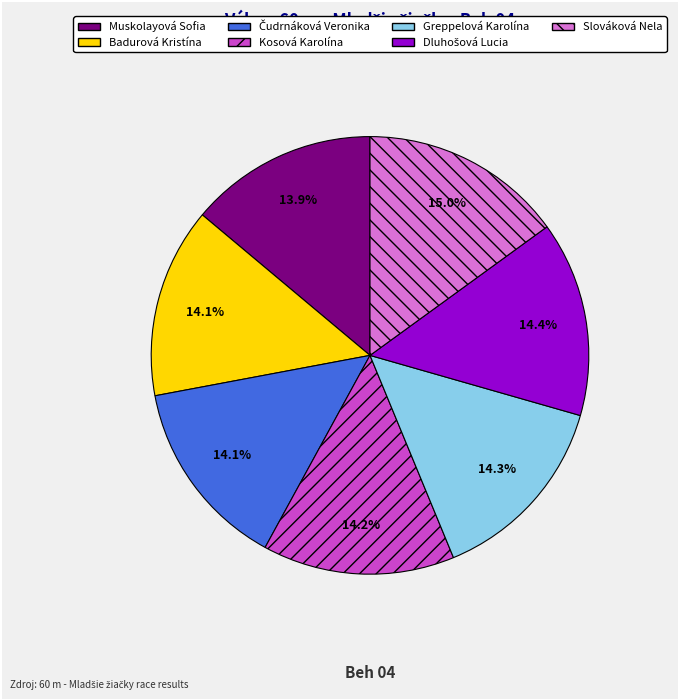

To the nearest percent, what portion does Kosová Karolína represent?

14%